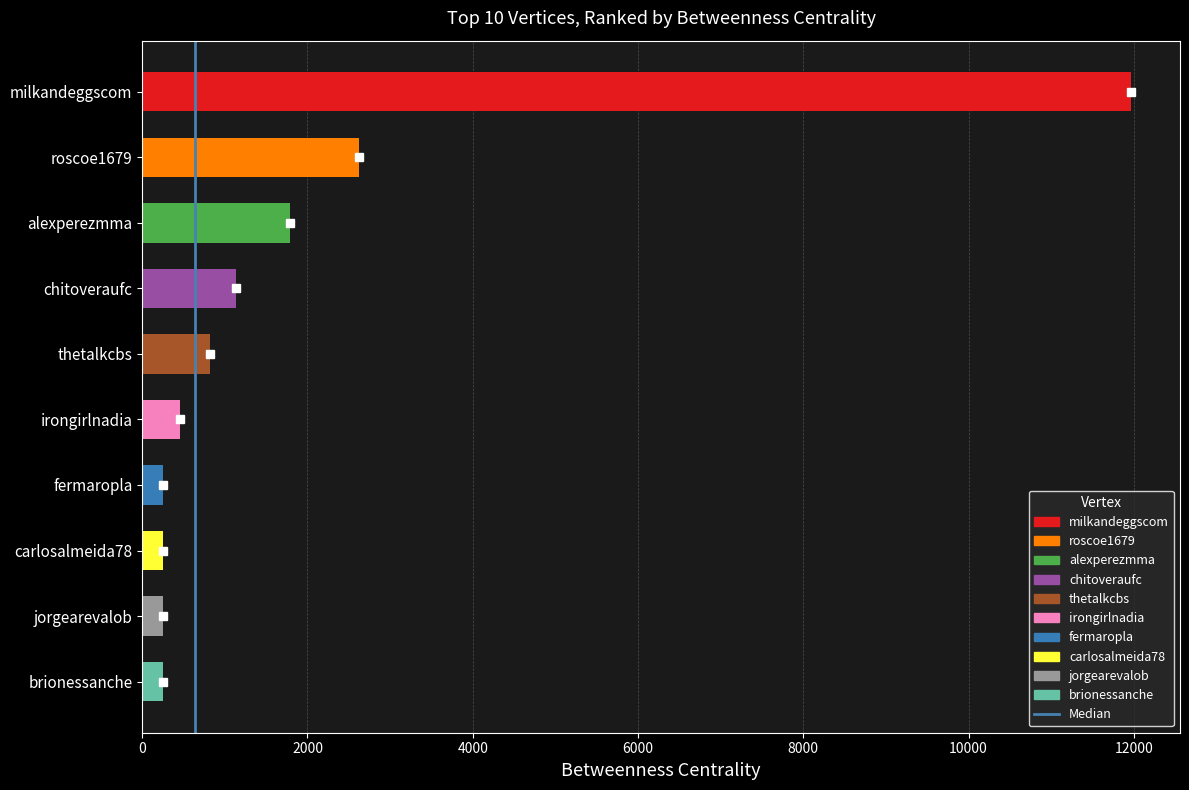

What value does the data have at chitoveraufc?

1139.0